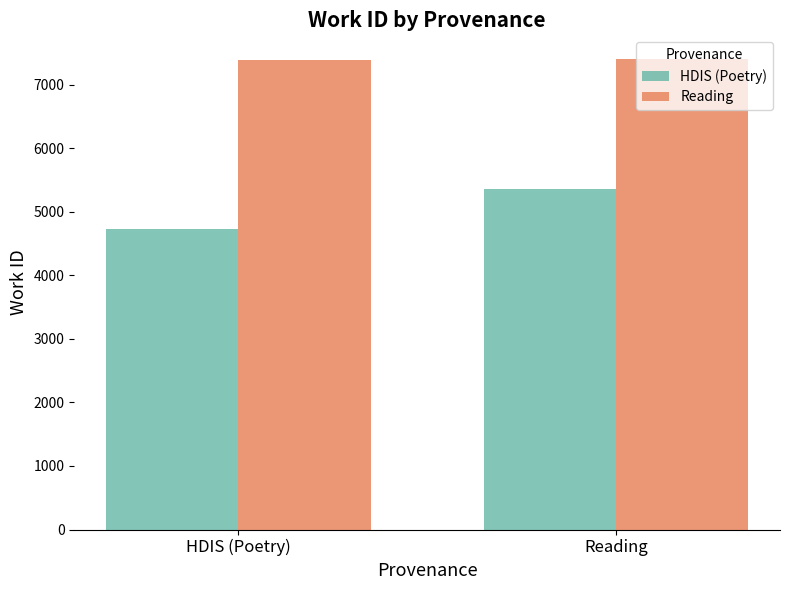

What is the value of the HDIS (Poetry) bar at the 2nd from the left?

5366